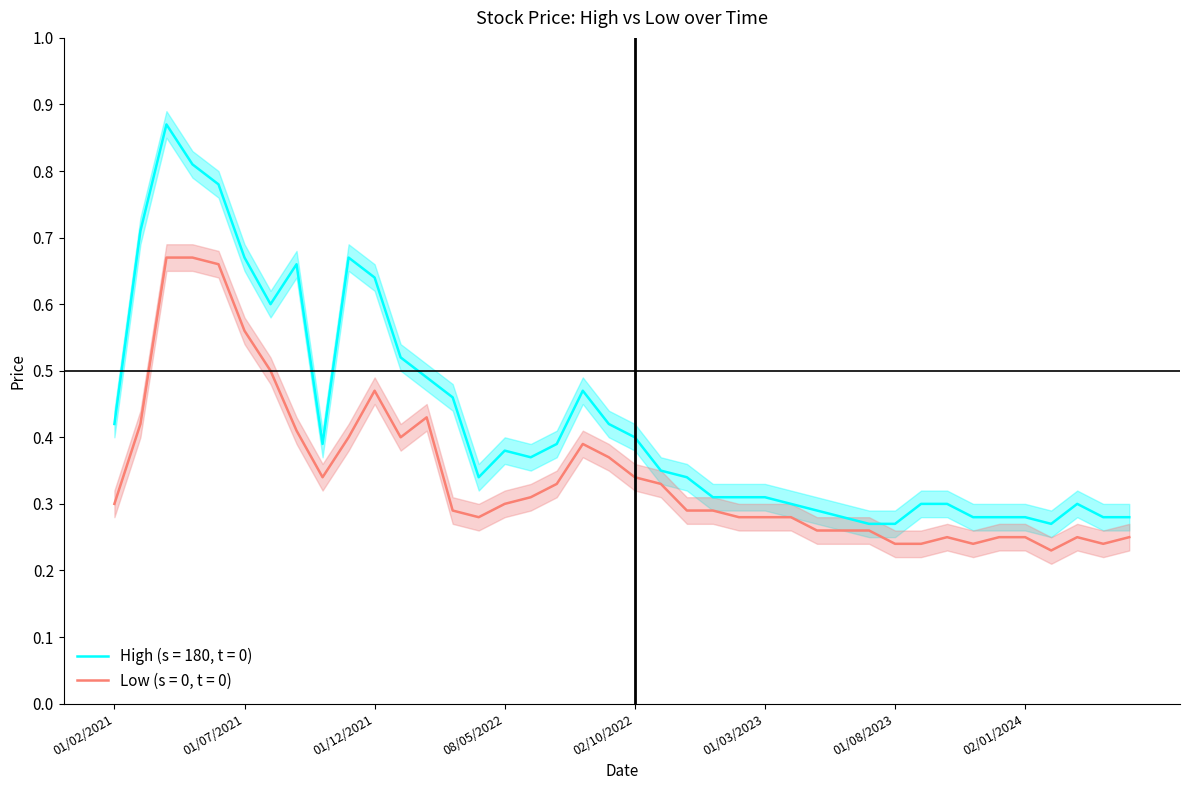

Rank the series by their average value, from lowest to highest.

Low, High